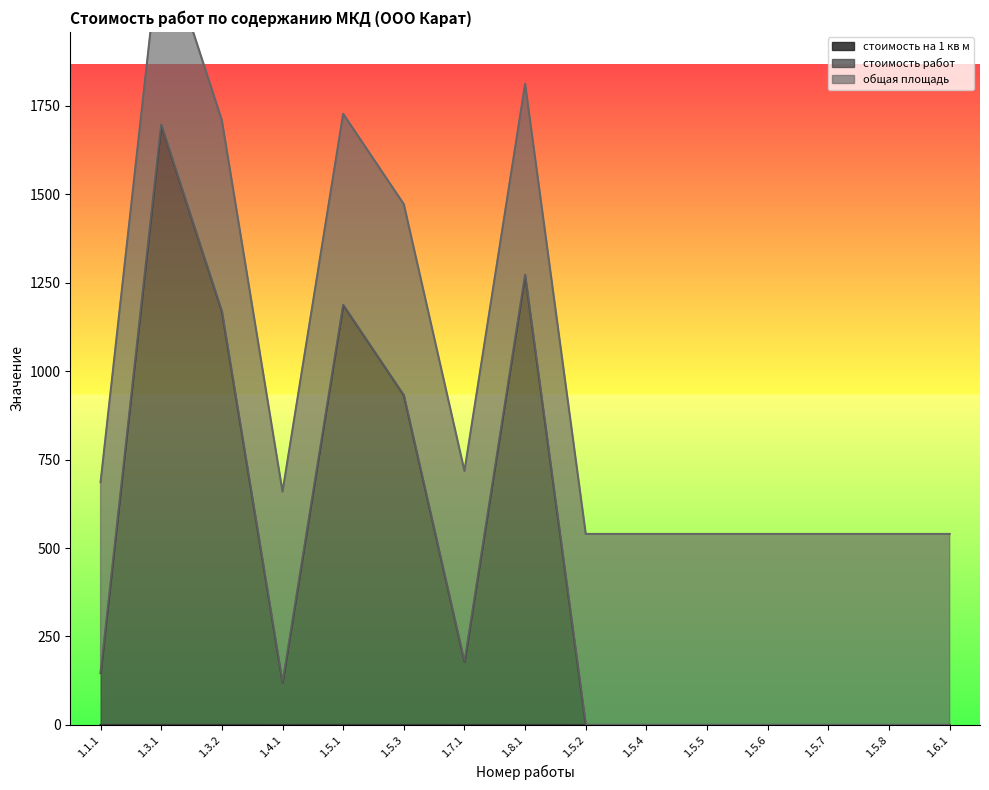

In стоимость работ, how many points are higher than both neighbors (excluding endpoints)?

3